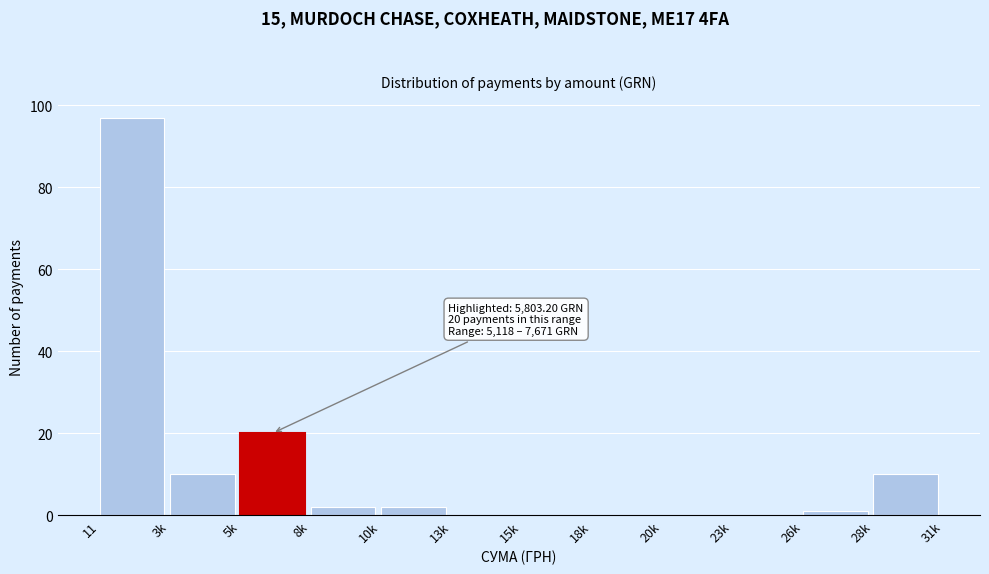

Reading right to left, what are all the values shown in this chart?

28k=10	26k=1	23k=0	20k=0	18k=0	15k=0	13k=0	10k=2	8k=2	5k=20	3k=10	11=97